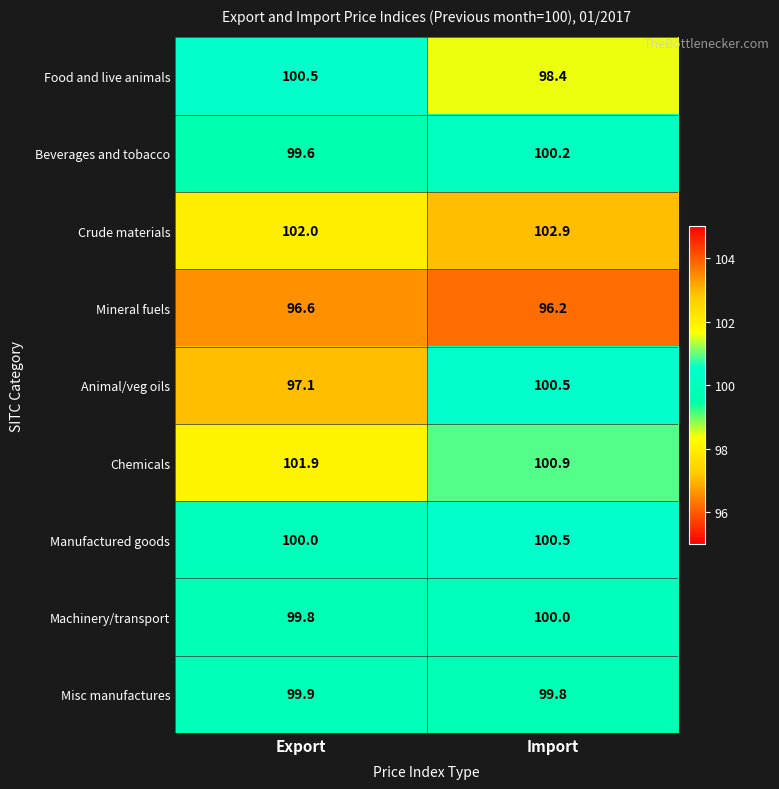

Reading left to right, extract all data points from this chart.

Food and live animals: 100.5	98.4
Beverages and tobacco: 99.6	100.2
Crude materials: 102.0	102.9
Mineral fuels: 96.6	96.2
Animal/veg oils: 97.1	100.5
Chemicals: 101.9	100.9
Manufactured goods: 100.0	100.5
Machinery/transport: 99.8	100.0
Misc manufactures: 99.9	99.8